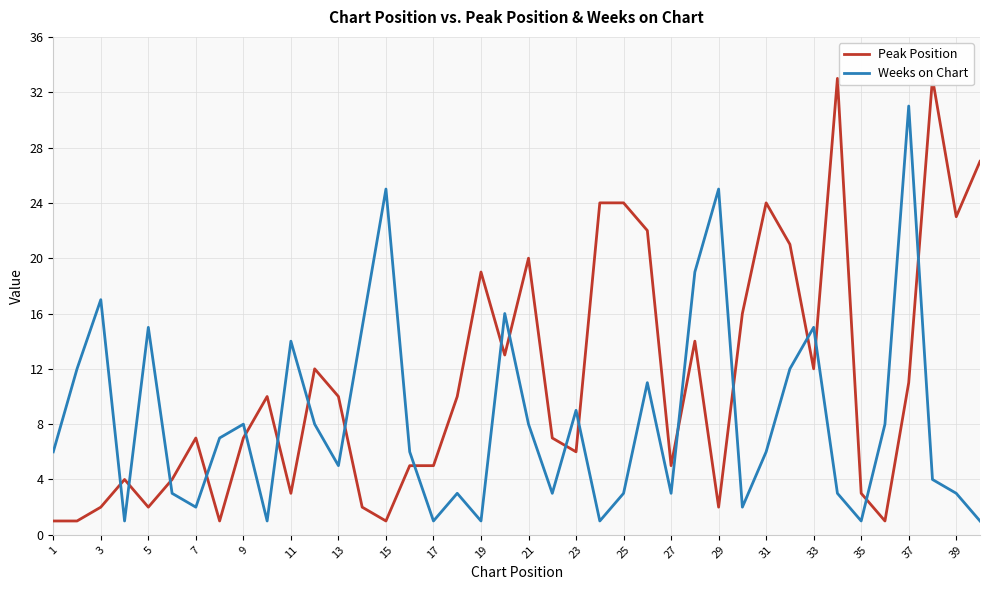

True or false: Weeks on Chart has a value of 2 at 7.

True